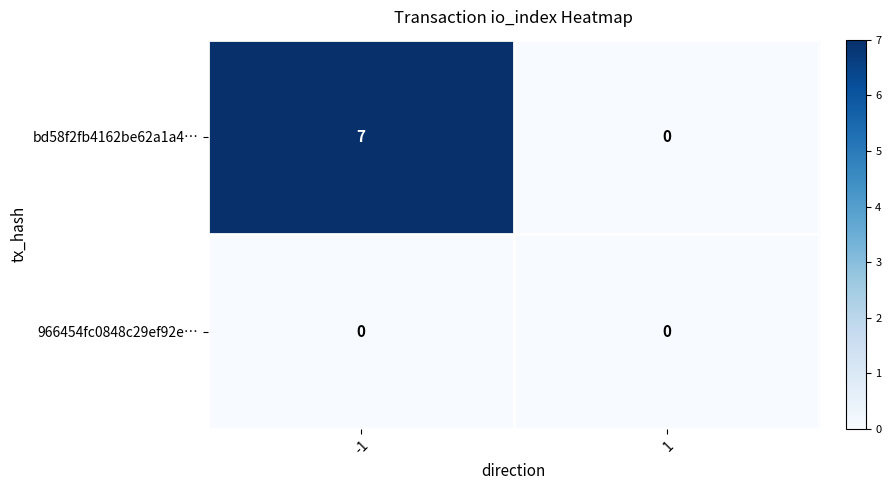

Which series has the largest range (max minus min)?

bd58f2fb4162be62a1a4…